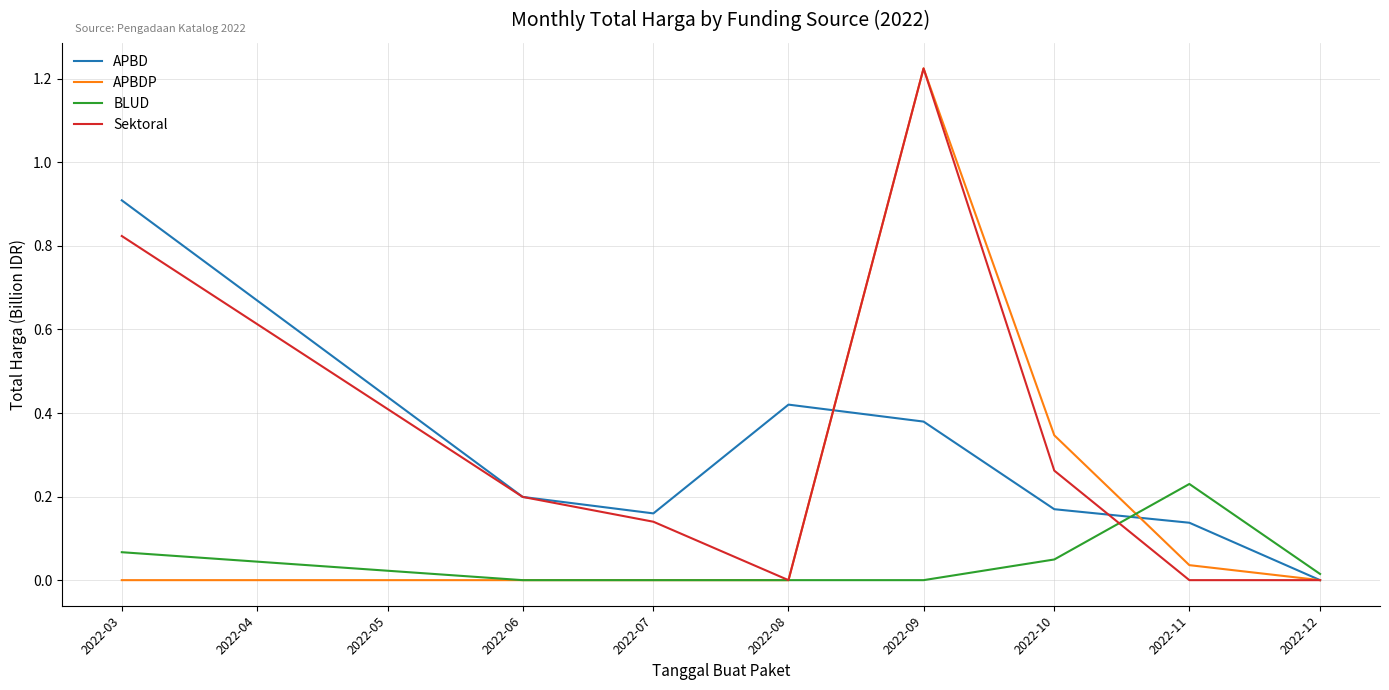

At which category is the sum across all series the highest?

2022-09